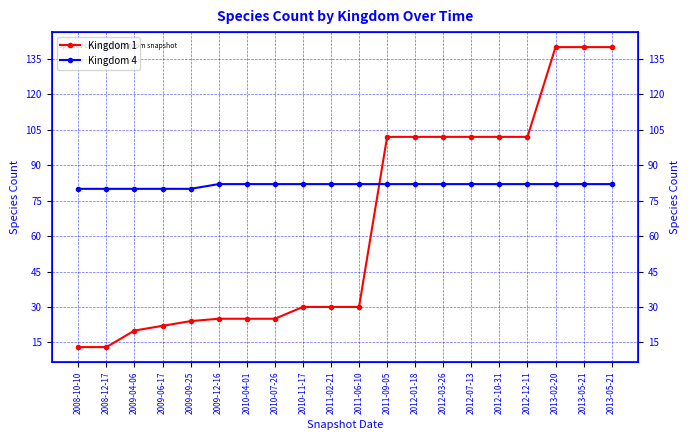

True or false: Kingdom 1 and Kingdom 4 cross at least once.

True